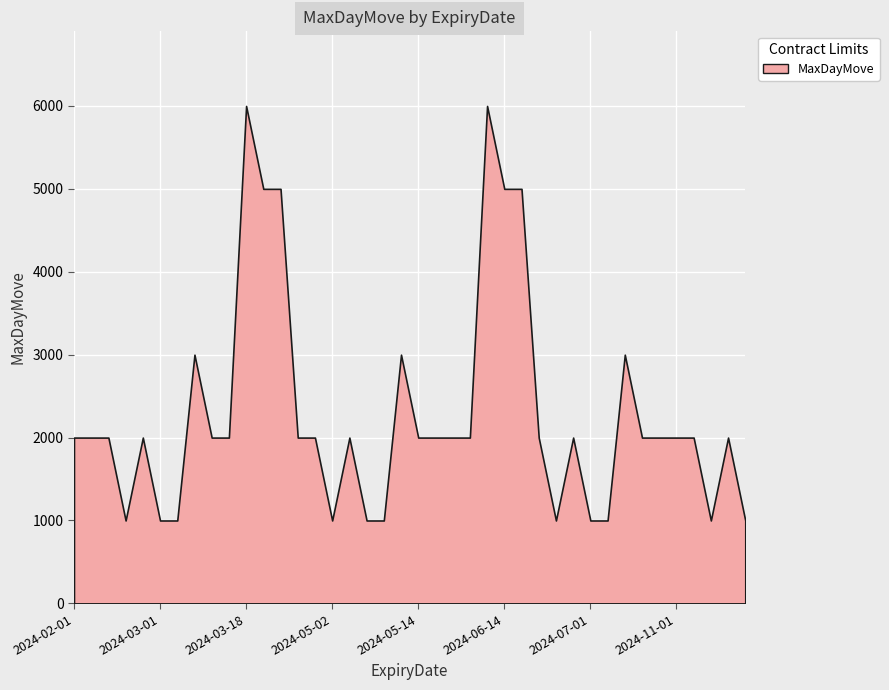

What is the difference between the maximum and minimum values?

5000